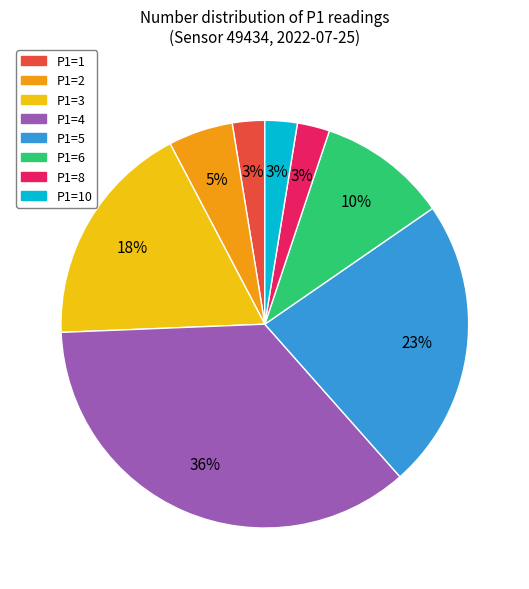

Is there any slice that represents more than half of the pie?

No